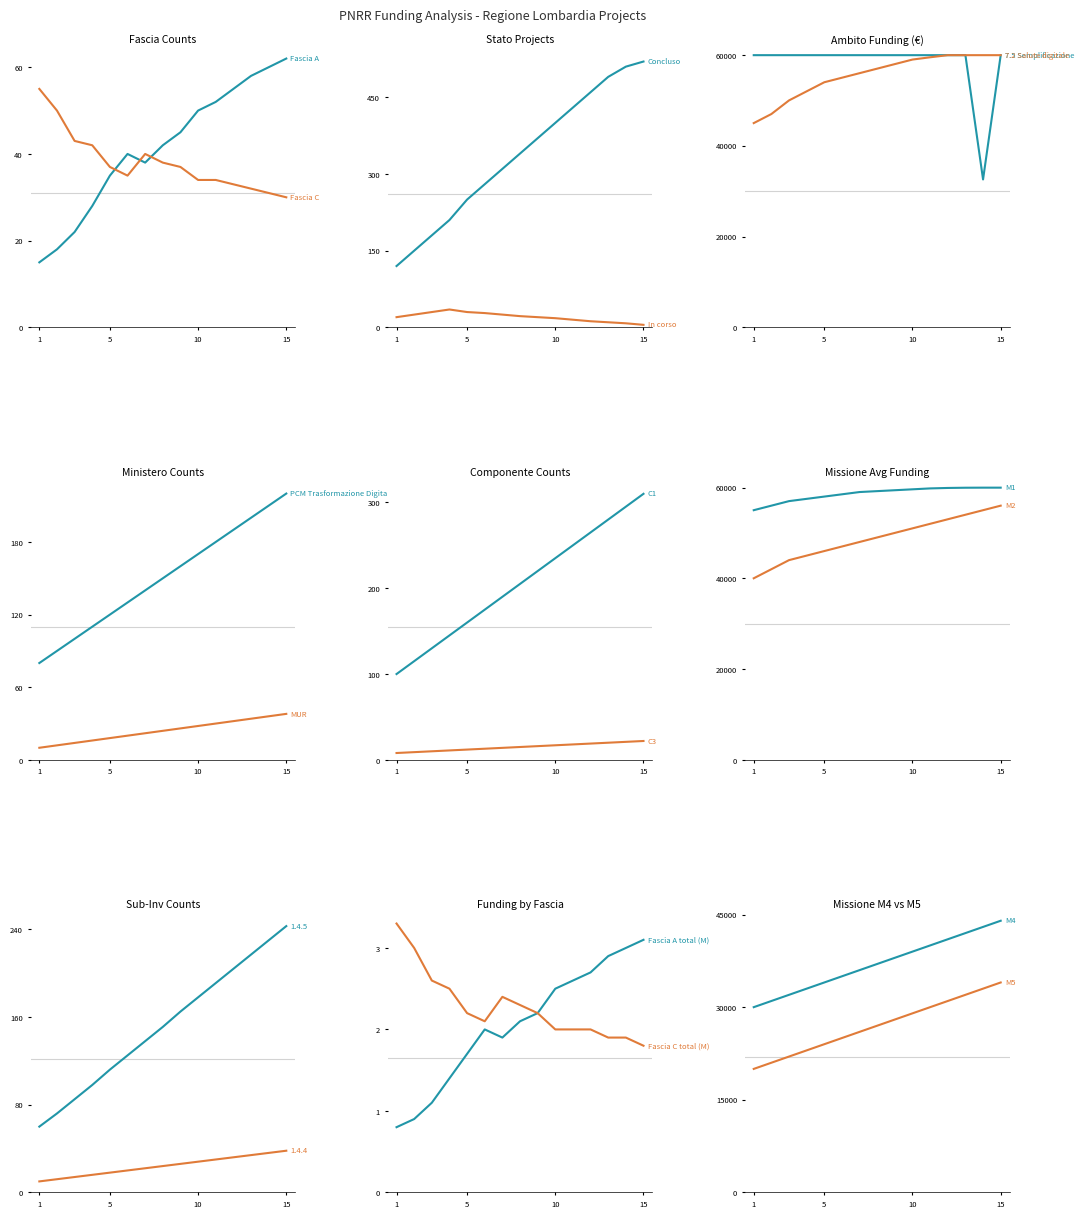

How many lines are shown in the chart?

2